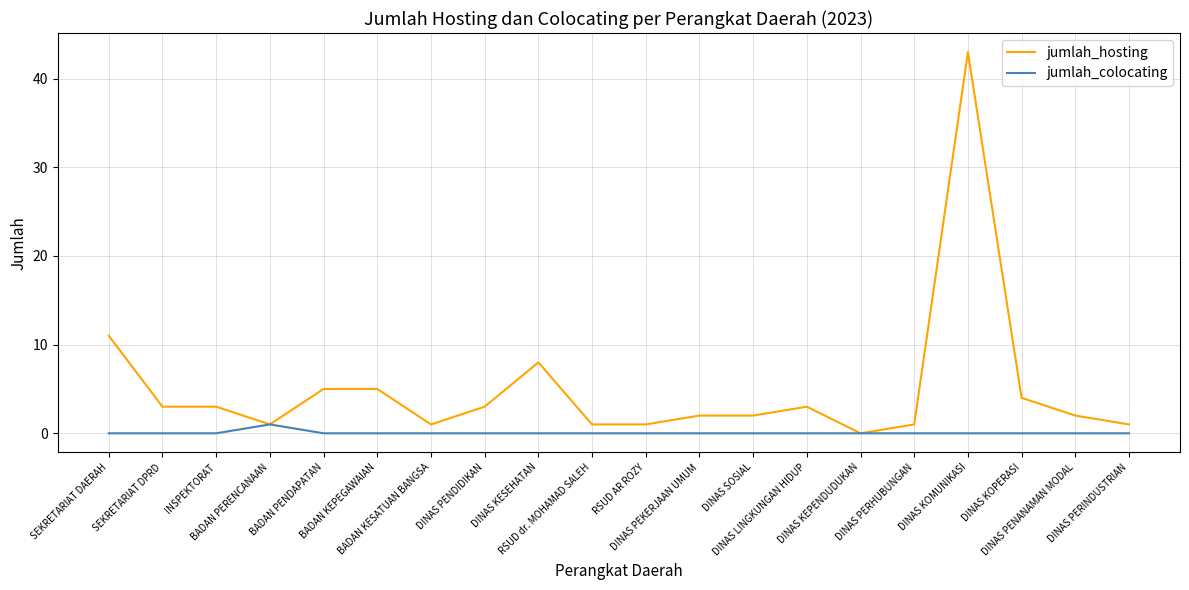

Is it true that jumlah_hosting equals 3 at DINAS LINGKUNGAN HIDUP?

True